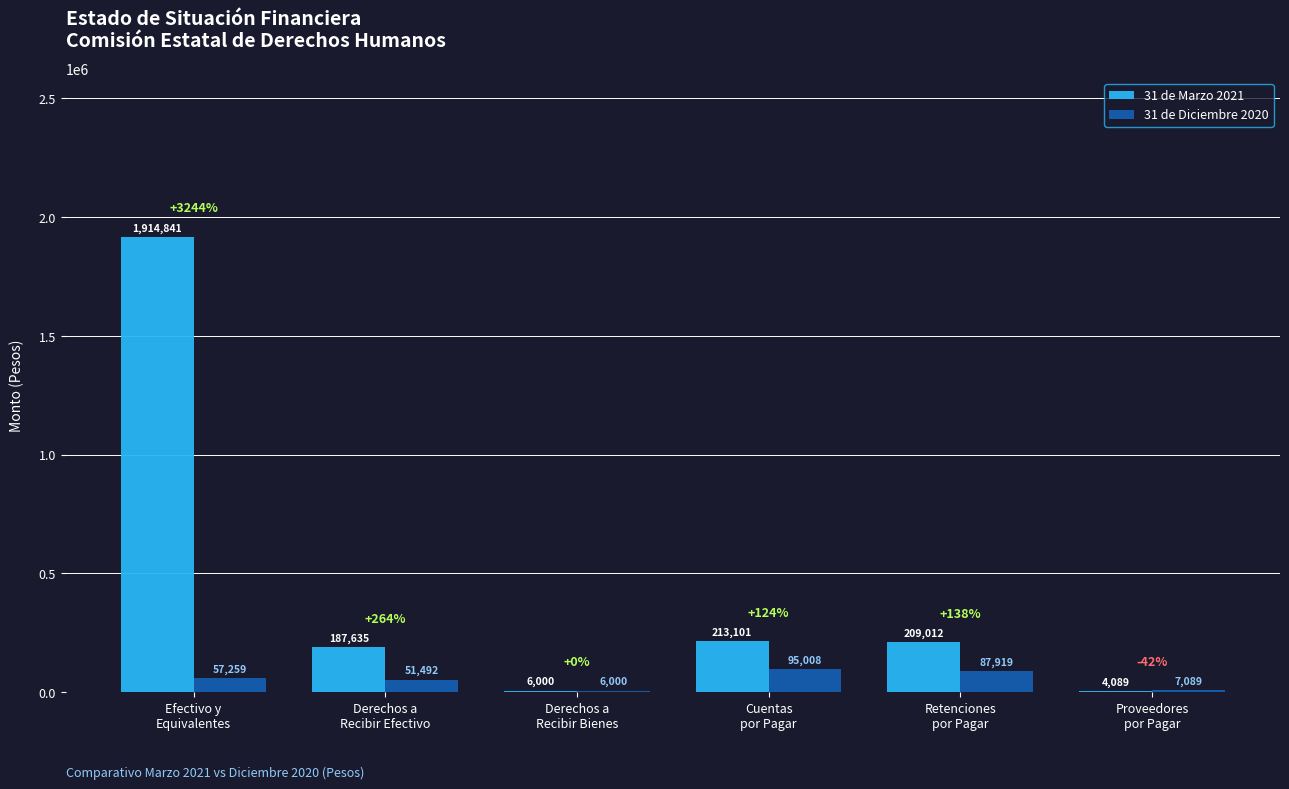

What are all the series names shown in the legend?

31 de Marzo 2021, 31 de Diciembre 2020